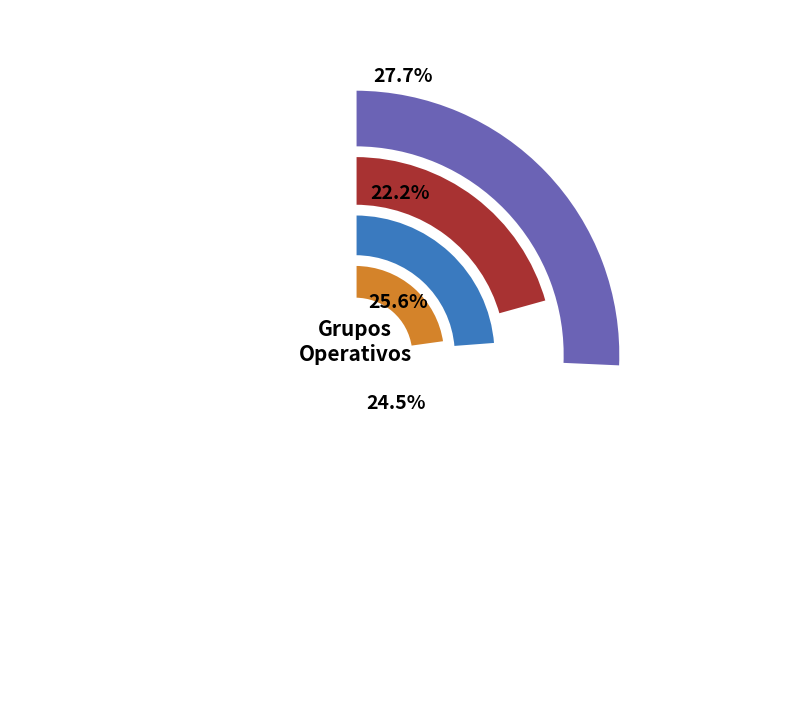

Is HEMPNOVA the majority of the pie?

No